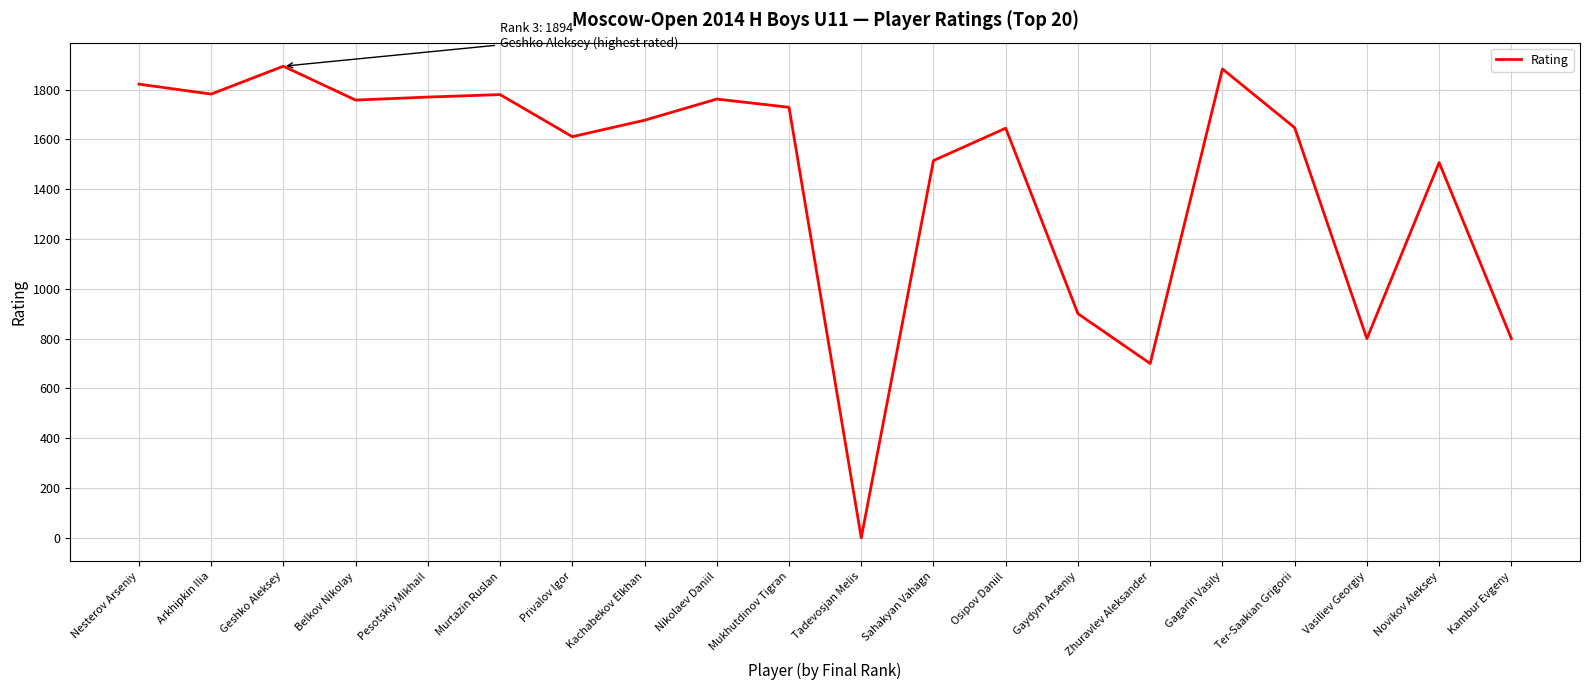

What is the greatest value displayed?

1894